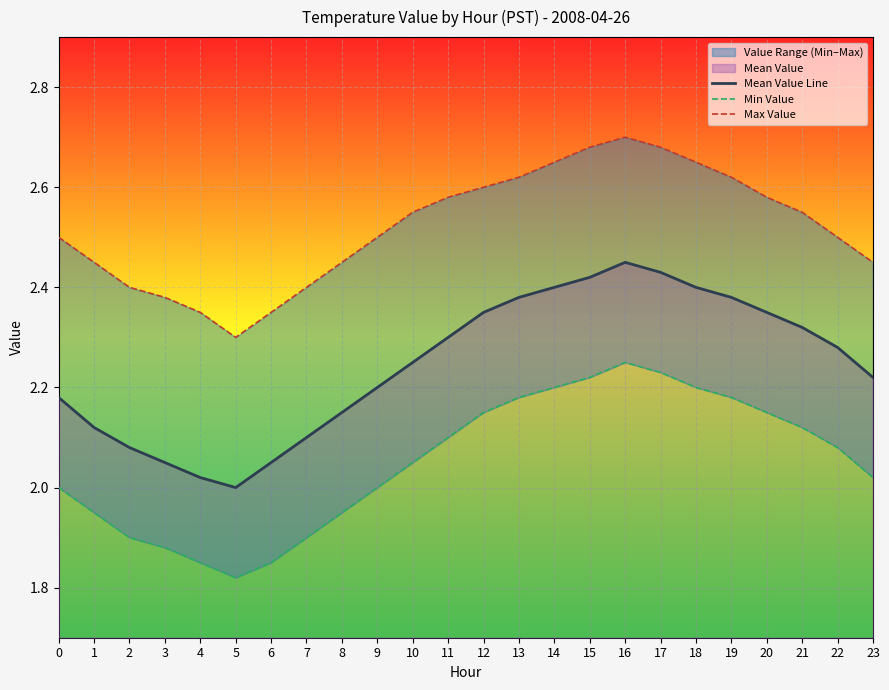

True or false: Mean Value Line and Max Value intersect in this chart.

False